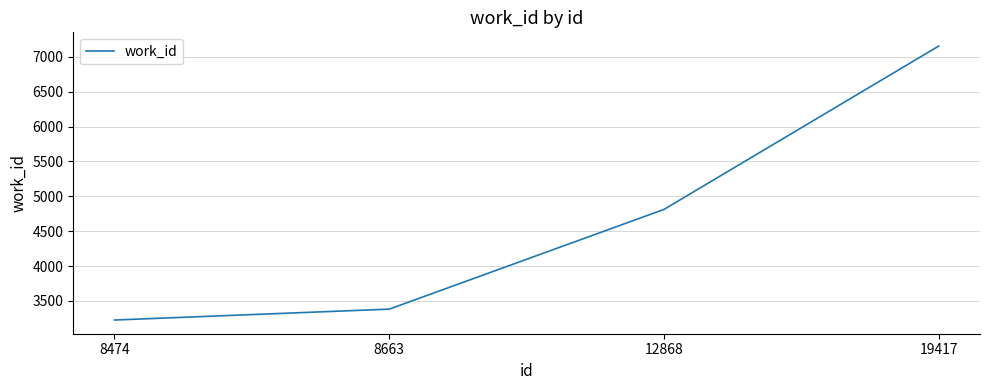

What is the difference between the values at 19417 and 12868?

2342